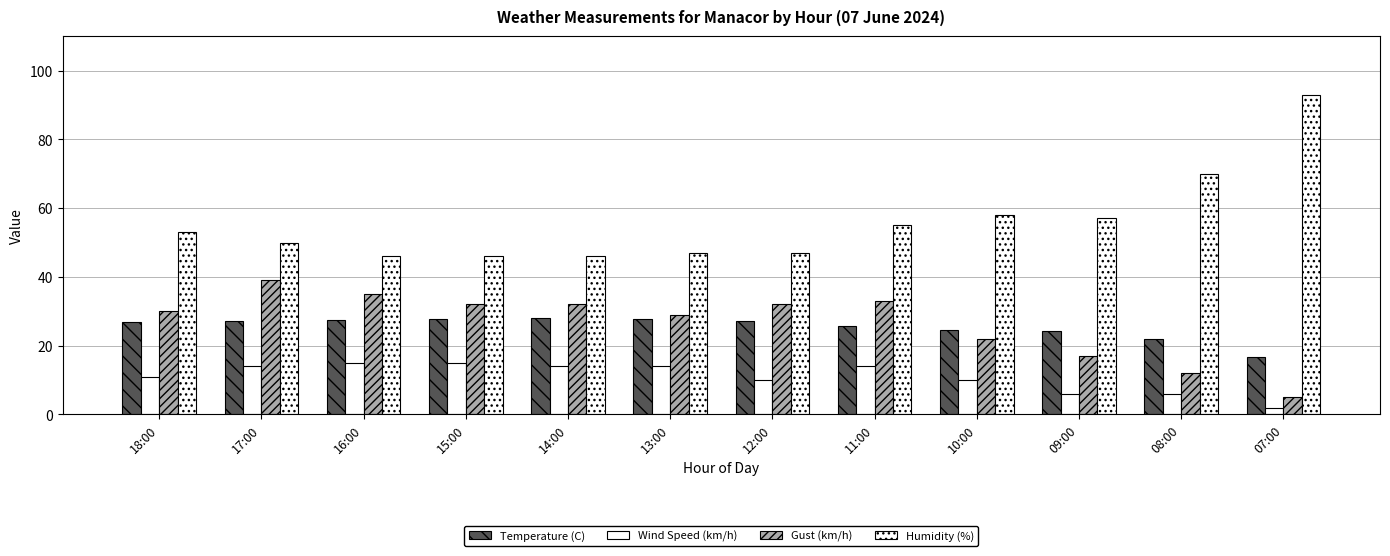

At 10:00, list the series in order from largest to smallest.

Humidity (%), Temperature (C), Gust (km/h), Wind Speed (km/h)